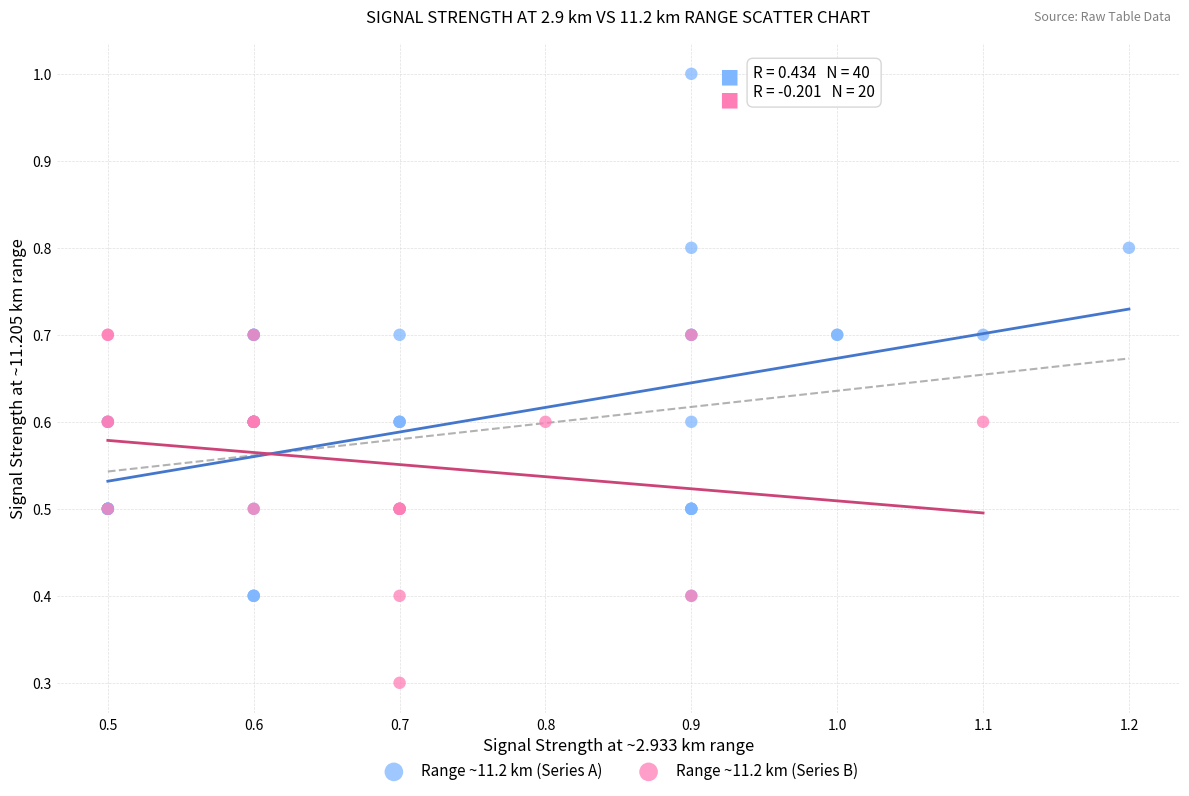

Which series reaches the maximum Y coordinate?

Range ~11.2 km (Series A)